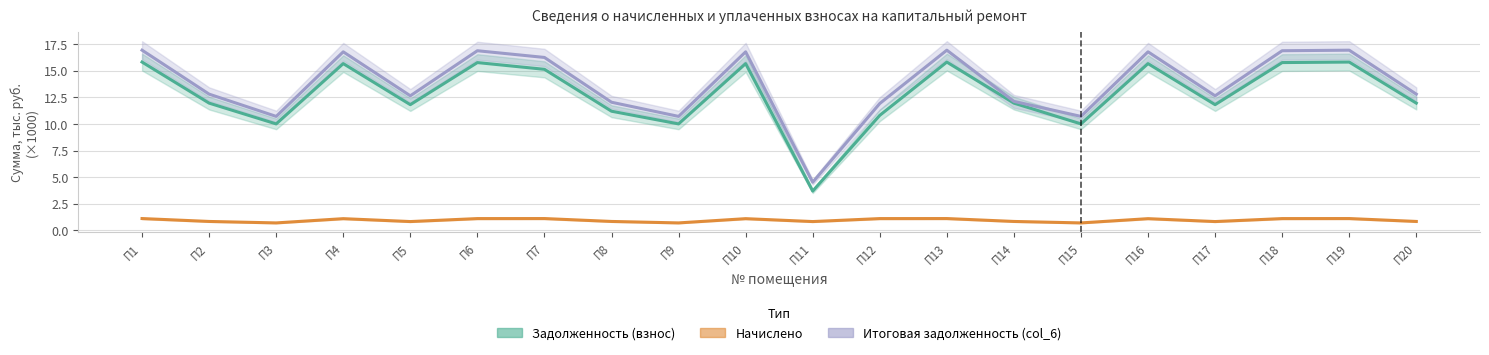

True or false: Начислено and Задолженность (взнос) intersect in this chart.

False